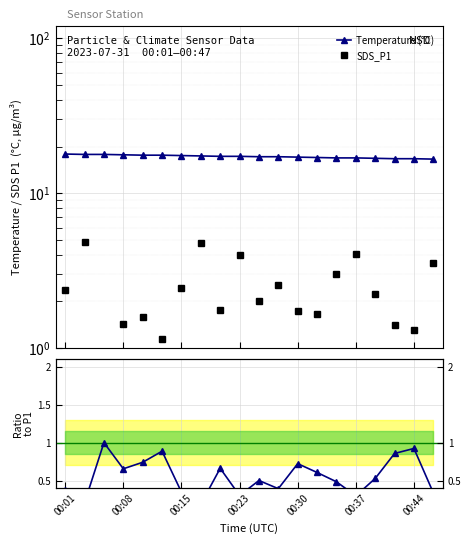

Reading left to right, transcribe all the data shown in this chart.

Temperature (°C): 17.9	17.8	17.8	17.7	17.6	17.6	17.5	17.4	17.3	17.3	17.2	17.2	17.1	17.0	16.9	16.9	16.8	16.7	16.7	16.6
SDS_P1: 2.4	4.8	0.8	1.4	1.6	1.1	2.5	4.8	1.8	4.0	2.0	2.5	1.7	1.6	3.0	4.0	2.2	1.4	1.3	3.5
SDS_P2 / SDS_P1: 0.4	0.2	1.0	0.7	0.7	0.9	0.3	0.2	0.7	0.3	0.5	0.4	0.7	0.6	0.5	0.3	0.5	0.9	0.9	0.3